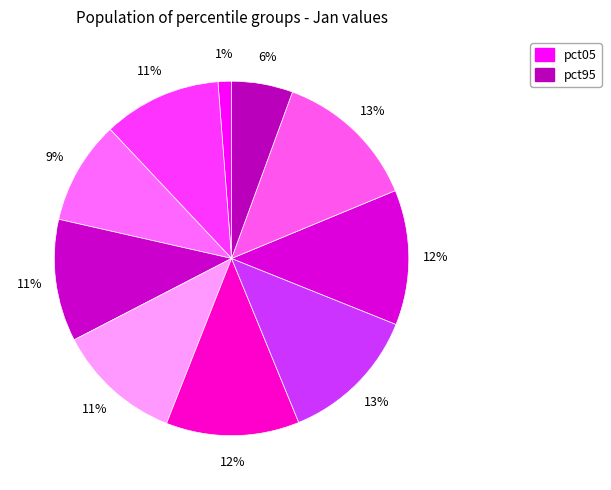

How many slices are in this pie chart?

10